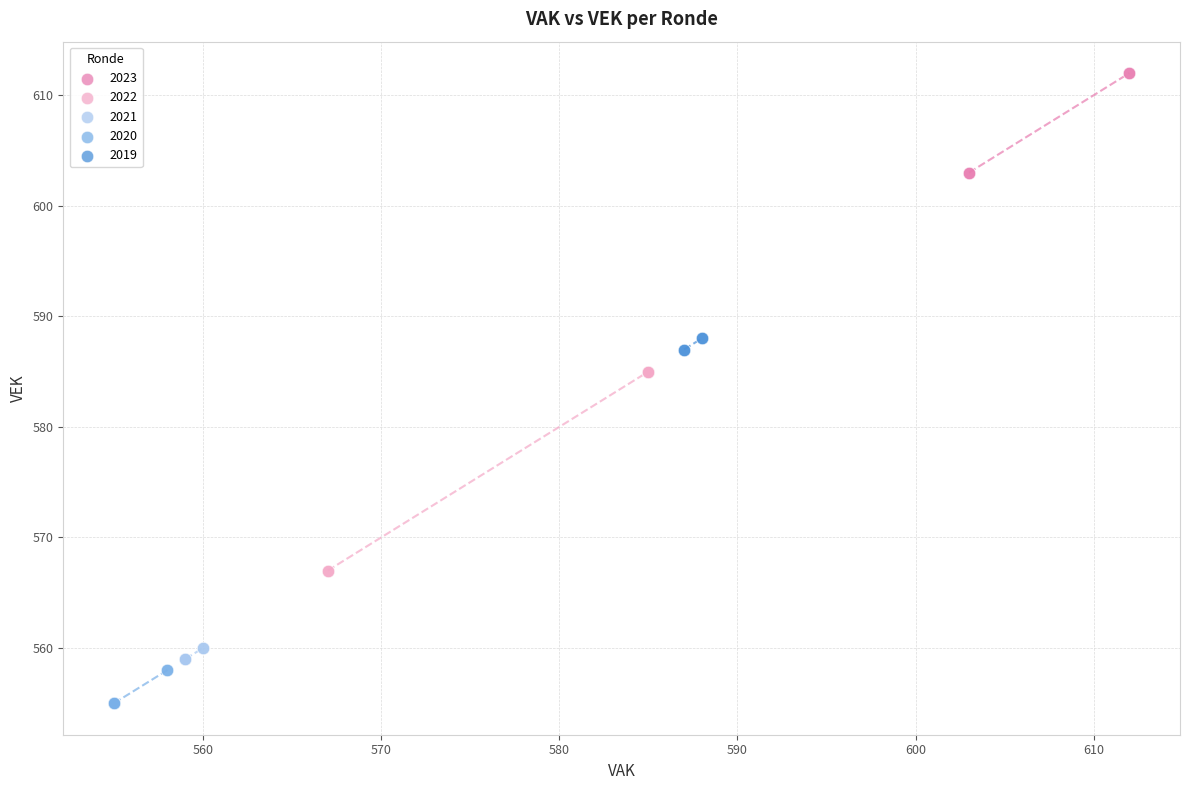

Which series has the largest Y range (max minus min)?

2022